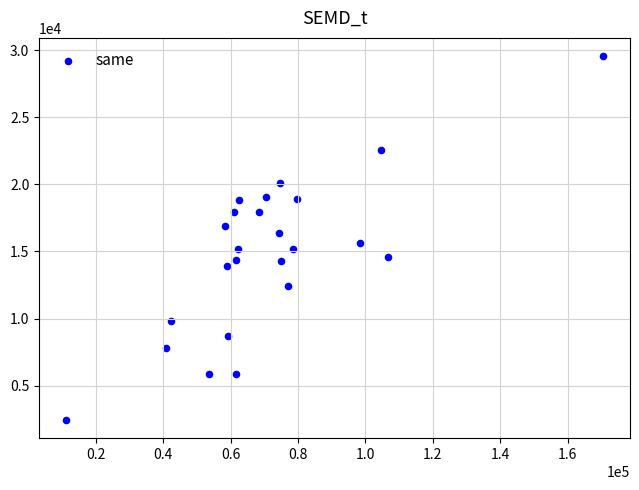

What is the range of Y values (max minus min)?

27105